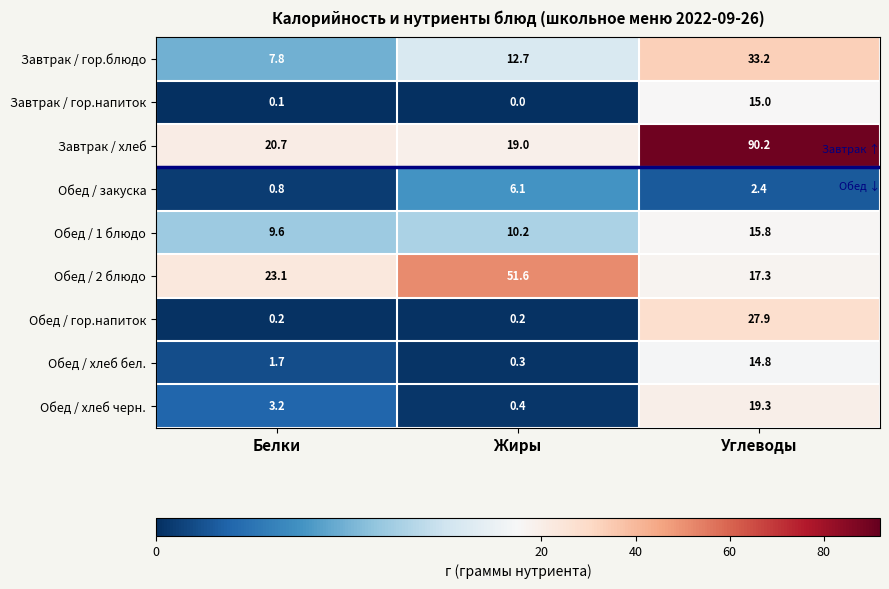

What is the lowest value of the Обед / хлеб черн. series?

0.4